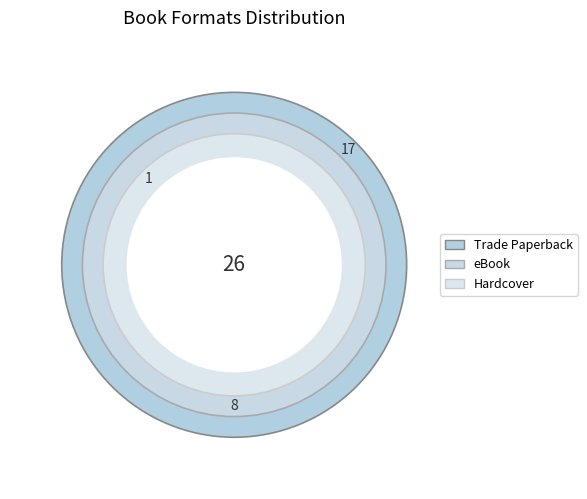

To the nearest percent, what percentage of the pie is Trade Paperback?

65%